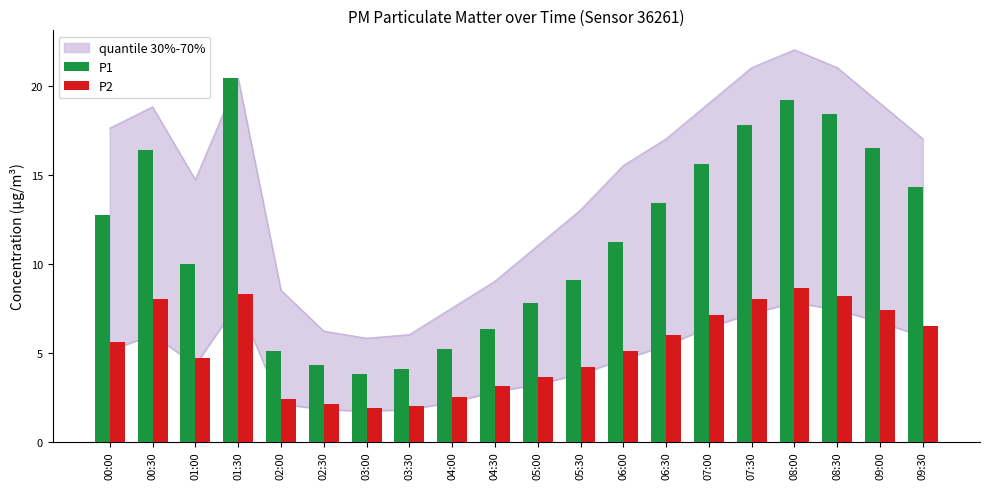

Reading left to right, what are all the values shown in this chart?

P1: 00:00=12.7	00:30=16.4	01:00=10.0	01:30=20.4	02:00=5.1	02:30=4.3	03:00=3.8	03:30=4.1	04:00=5.2	04:30=6.3	05:00=7.8	05:30=9.1	06:00=11.2	06:30=13.4	07:00=15.6	07:30=17.8	08:00=19.2	08:30=18.4	09:00=16.5	09:30=14.3
P2: 00:00=5.6	00:30=8.0	01:00=4.7	01:30=8.3	02:00=2.4	02:30=2.1	03:00=1.9	03:30=2.0	04:00=2.5	04:30=3.1	05:00=3.6	05:30=4.2	06:00=5.1	06:30=6.0	07:00=7.1	07:30=8.0	08:00=8.6	08:30=8.2	09:00=7.4	09:30=6.5